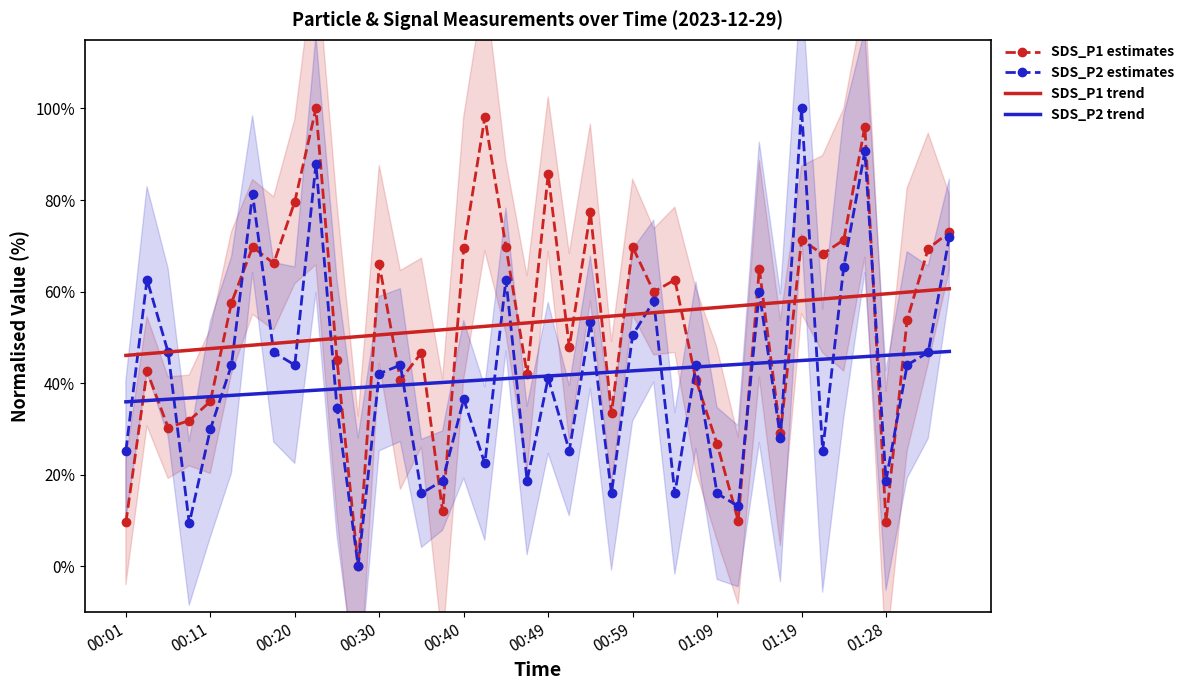

Is it true that SDS_P1 estimates equals 71.3 at 01:19?

True